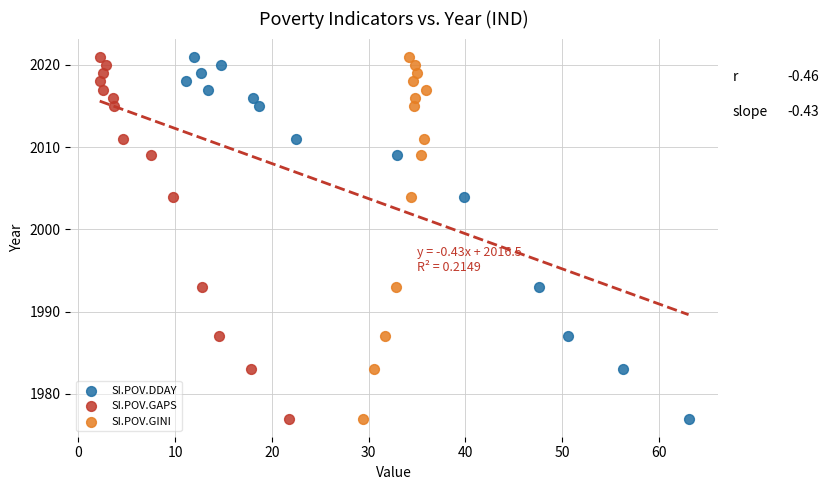

What are all the series names shown in the legend?

SI.POV.DDAY, SI.POV.GAPS, SI.POV.GINI